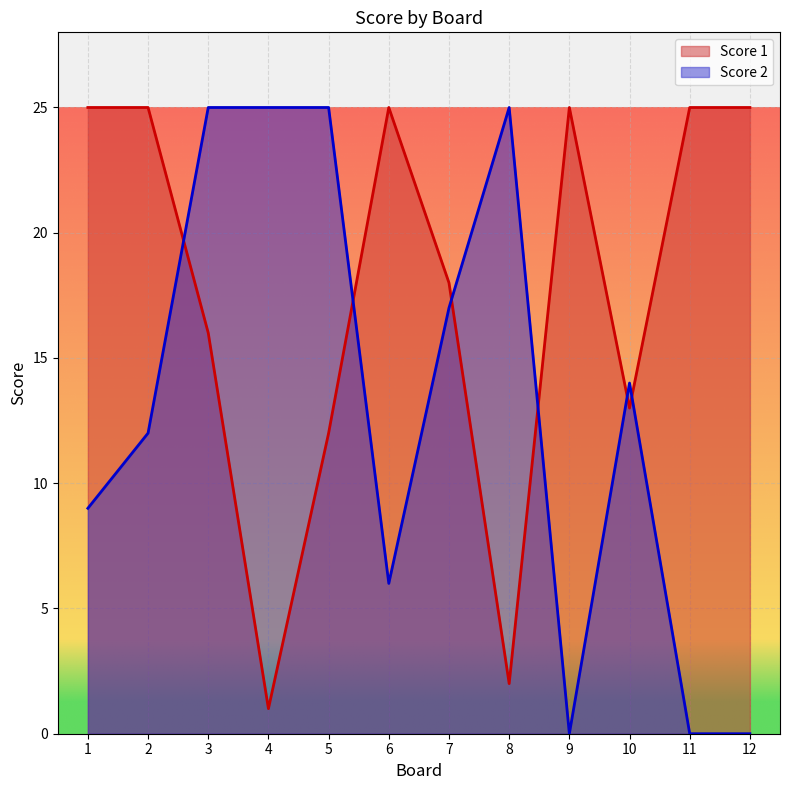

The Score 1 series shows 41 at 2. True or false?

False